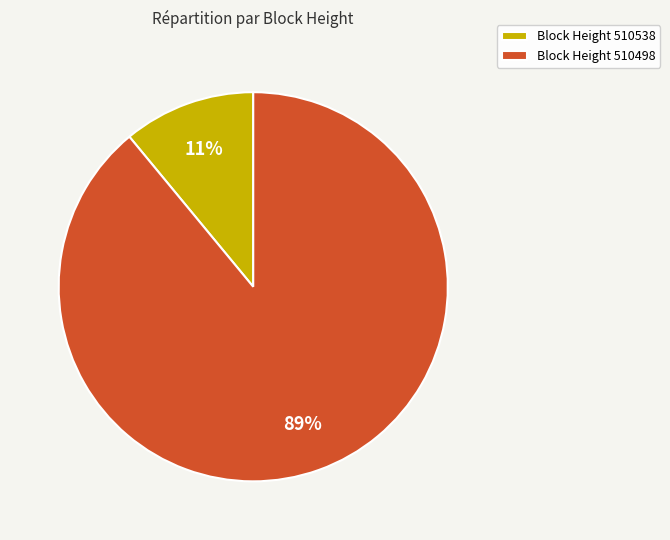

Which slice represents more than half of the pie?

Block Height 510498